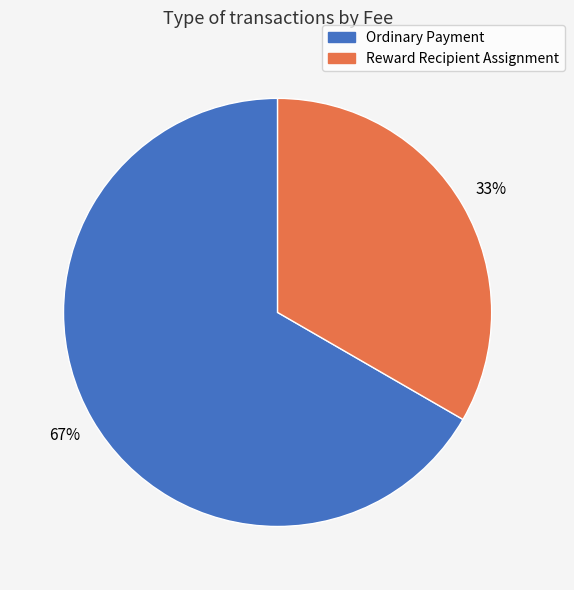

To the nearest percent, what percentage of the pie is Reward Recipient Assignment?

33%